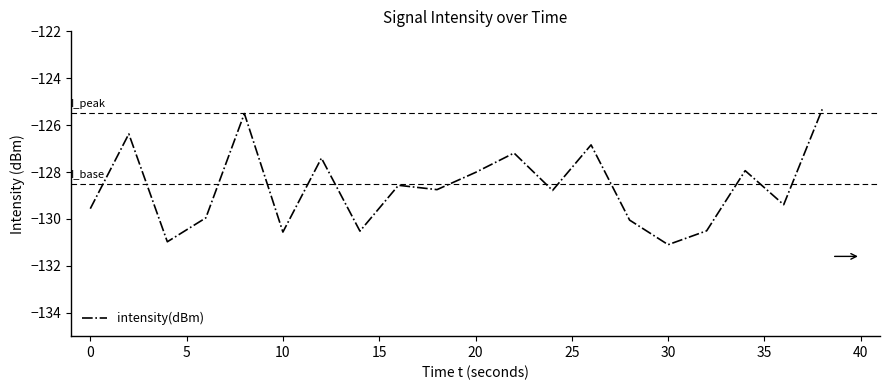

What is the maximum value shown in the chart?

-125.3